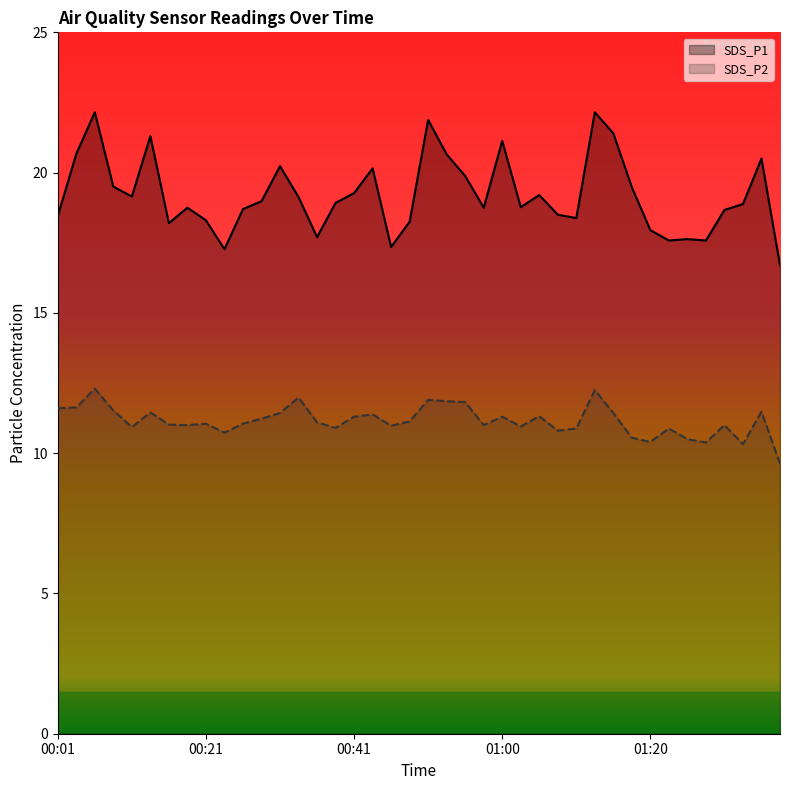

List the labels in order of SDS_P1 value, smallest first.

01:37, 00:23, 00:45, 01:22, 01:27, 01:24, 00:36, 01:20, 00:16, 00:48, 00:21, 01:10, 00:01, 01:07, 01:29, 00:26, 00:19, 00:58, 01:03, 01:32, 00:38, 00:28, 00:33, 00:11, 01:05, 00:41, 01:17, 00:09, 00:55, 00:43, 00:31, 01:34, 00:53, 00:04, 01:00, 00:14, 01:15, 00:50, 00:06, 01:12